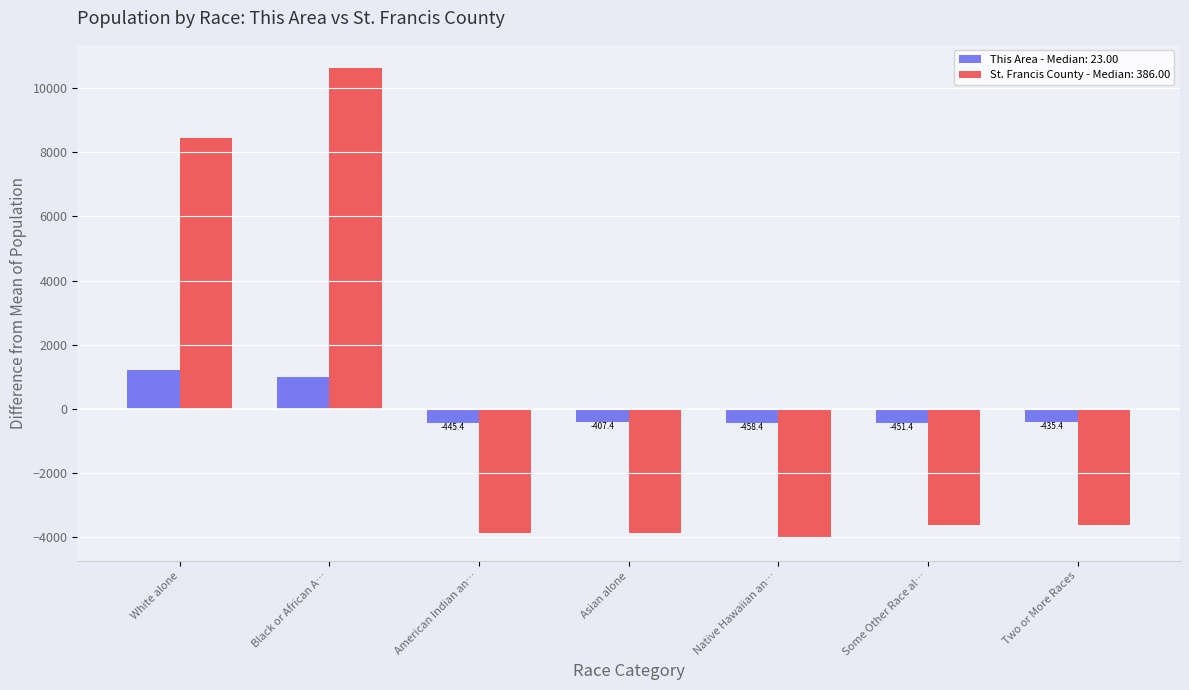

What is the maximum value shown in the chart?

10630.1